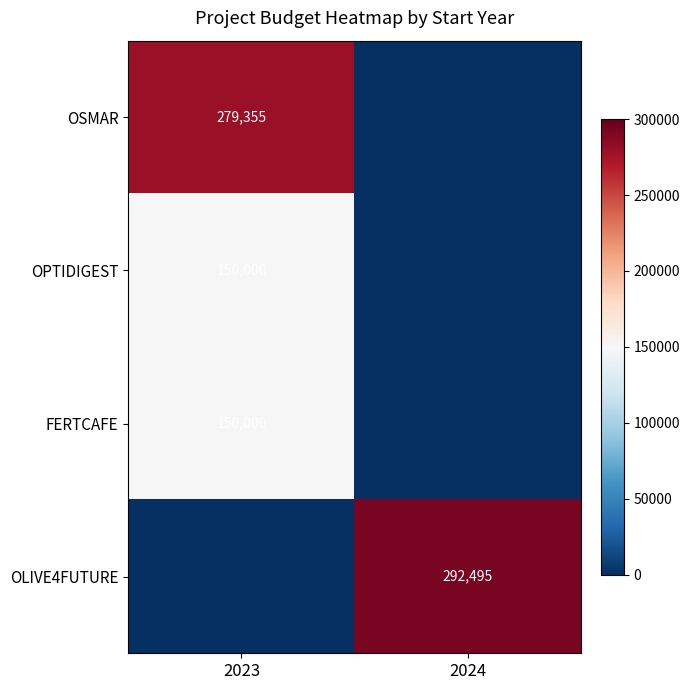

Is the value of OSMAR at 2023 greater than the value of OPTIDIGEST at 2023?

Yes